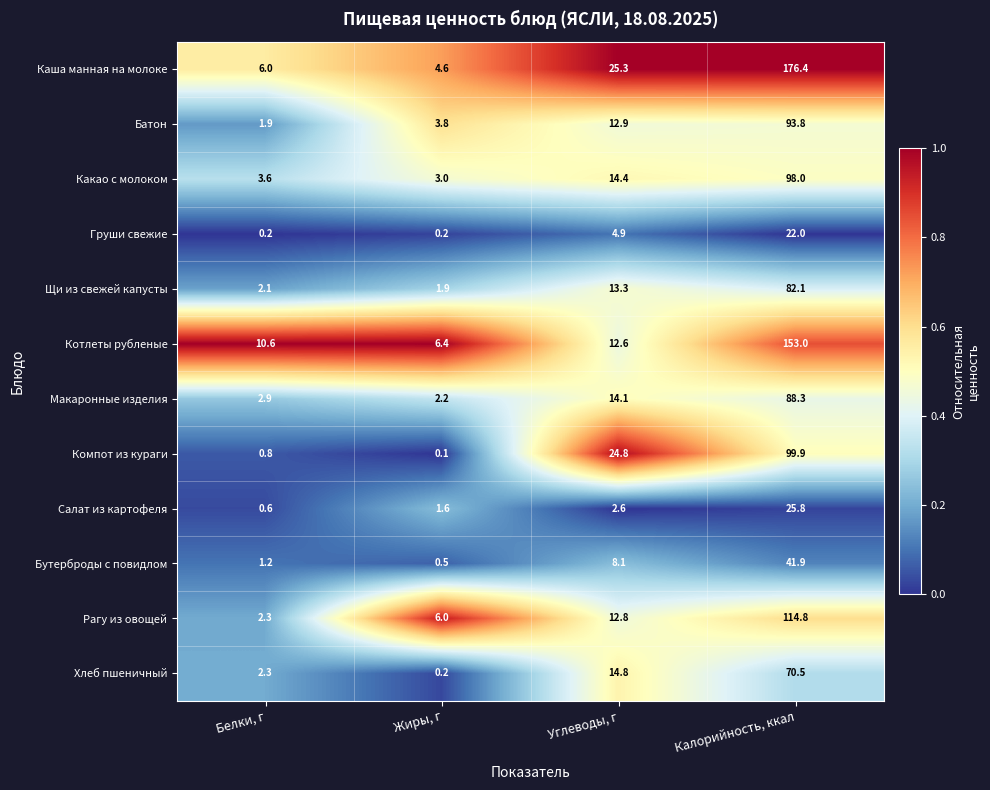

Where is Компот из кураги nearest to the value 50?

Углеводы, г